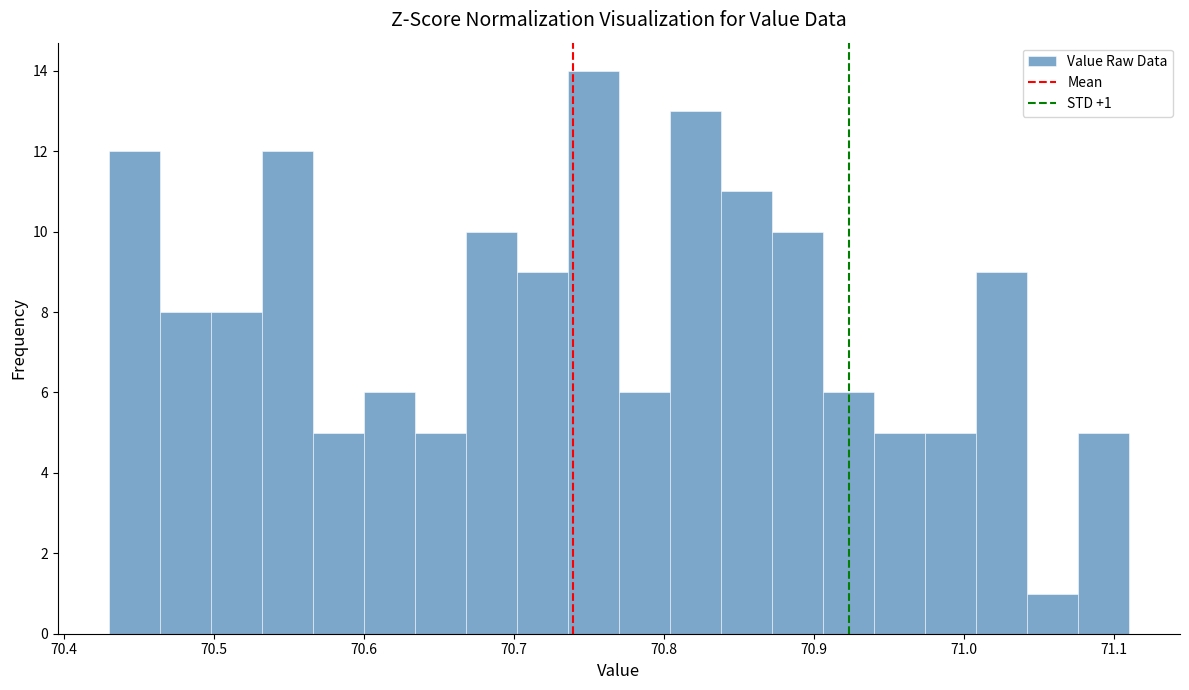

Around what value on the x-axis is the tallest bar? Give the approximate position of its centre, as read against the axis.

70.75